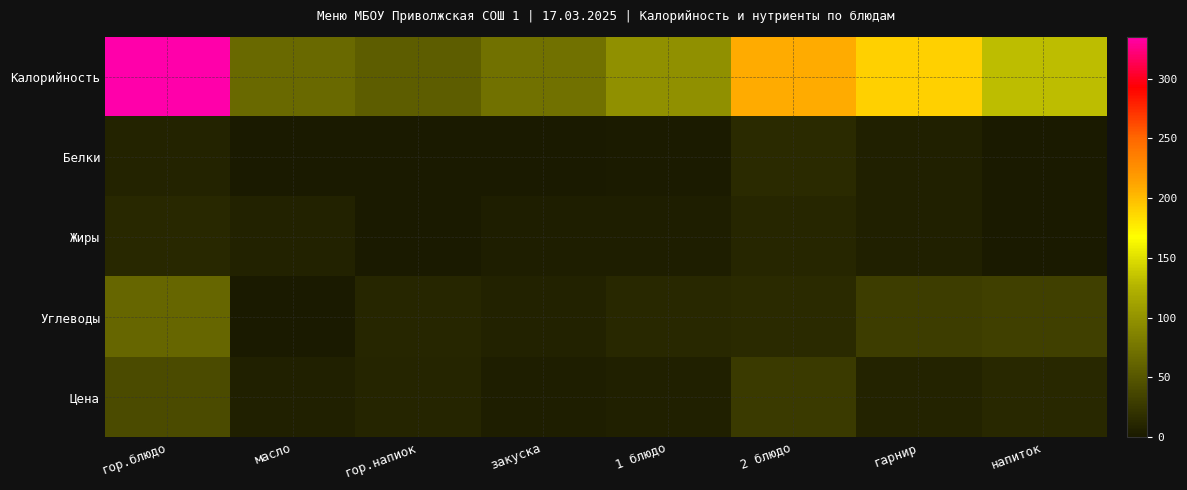

Reading left to right, extract all data points from this chart.

Калорийность: гор.блюдо=335.0	масло=66.0	гор.напиок=56.0	закуска=73.0	1 блюдо=97.0	2 блюдо=209.0	гарнир=190.0	напиток=131.0
Белки: гор.блюдо=8.0	масло=0.0	гор.напиок=0.0	закуска=0.8	1 блюдо=2.0	2 блюдо=14.0	гарнир=6.0	напиток=1.0
Жиры: гор.блюдо=13.0	масло=7.0	гор.напиок=0.0	закуска=5.0	1 блюдо=4.0	2 блюдо=11.0	гарнир=6.0	напиток=0.0
Углеводы: гор.блюдо=63.0	масло=0.0	гор.напиок=11.0	закуска=7.0	1 блюдо=13.0	2 блюдо=14.0	гарнир=30.0	напиток=32.0
Цена: гор.блюдо=41.0	масло=6.0	гор.напиок=10.0	закуска=4.0	1 блюдо=6.0	2 блюдо=27.0	гарнир=8.0	напиток=12.0